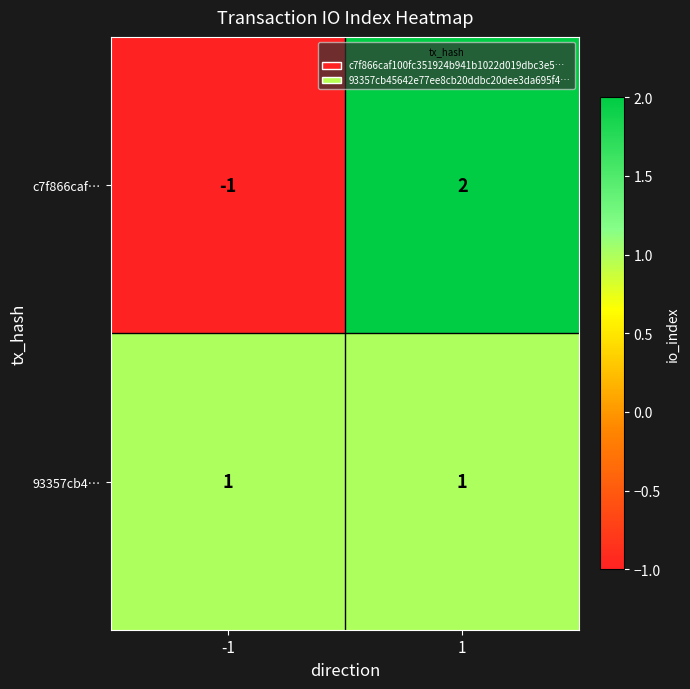

What is the total value across all series at 1?

3